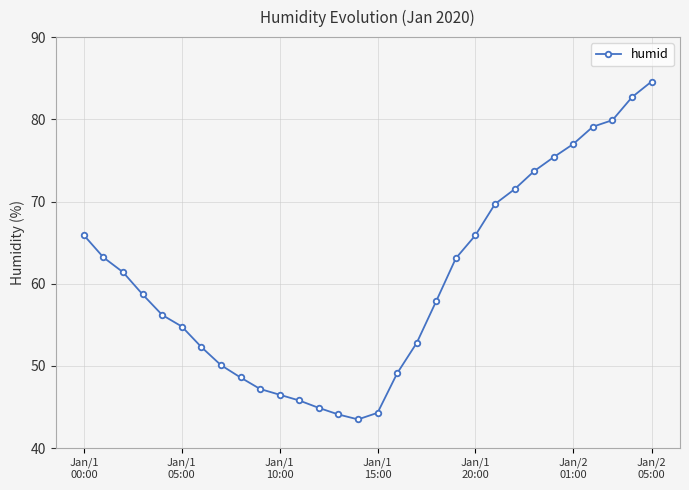

What is the value of the 16th point from the left?

44.3